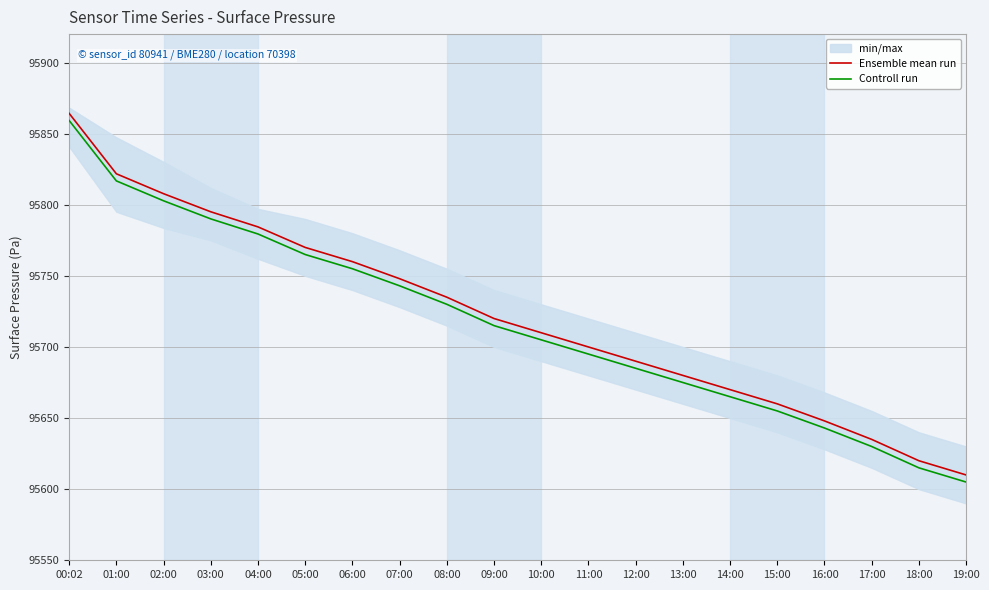

True or false: Ensemble mean run and Controll run intersect in this chart.

False